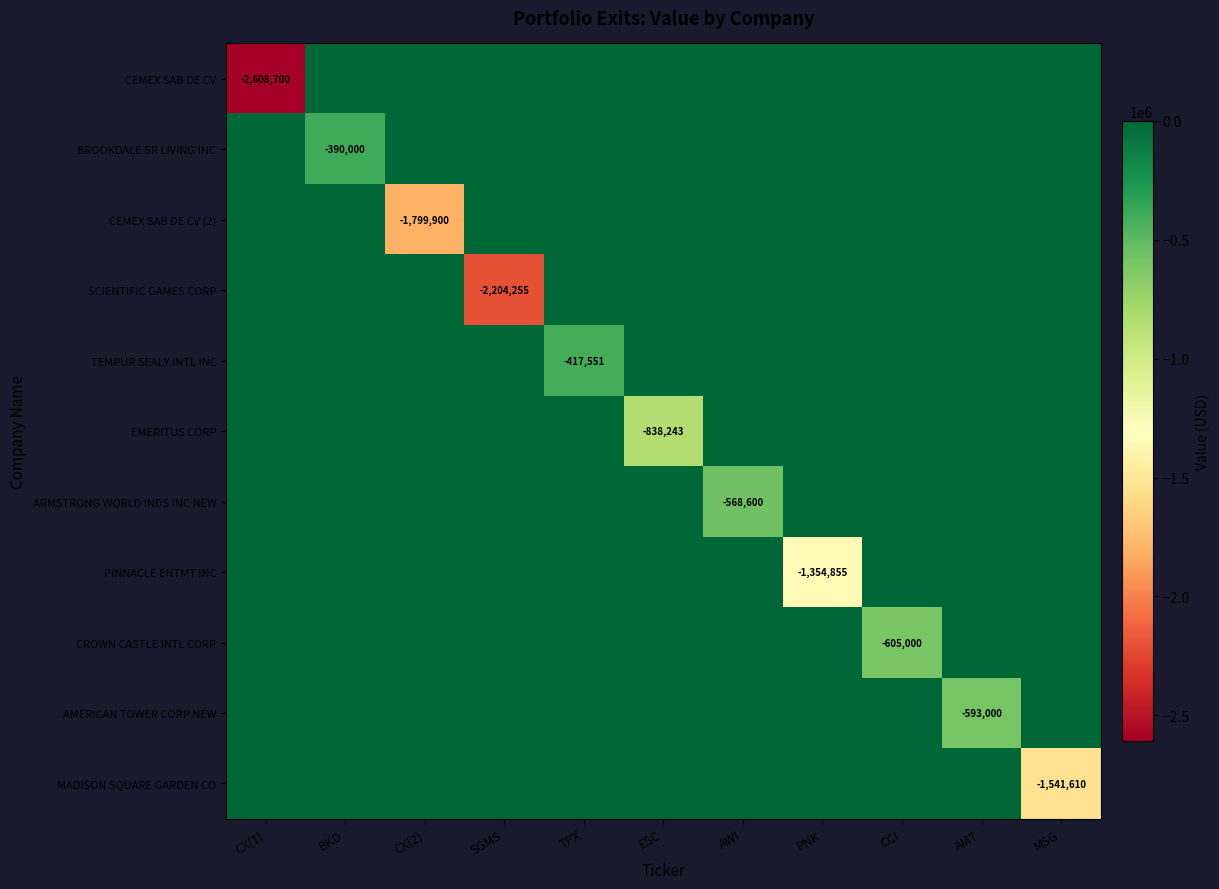

How many series are shown in this chart?

11